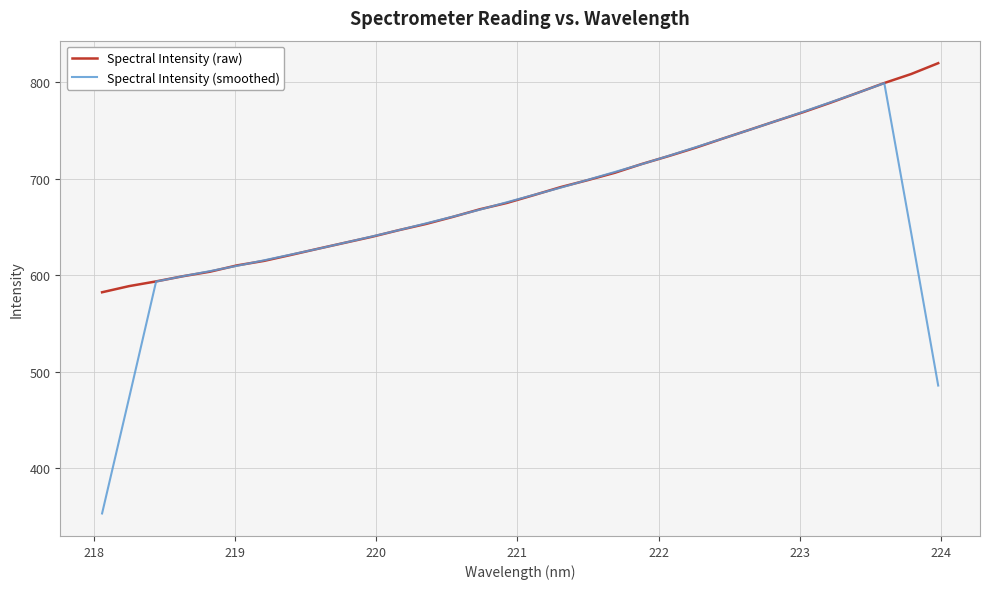

What is the highest value of the Spectral Intensity (smoothed) series?

799.2